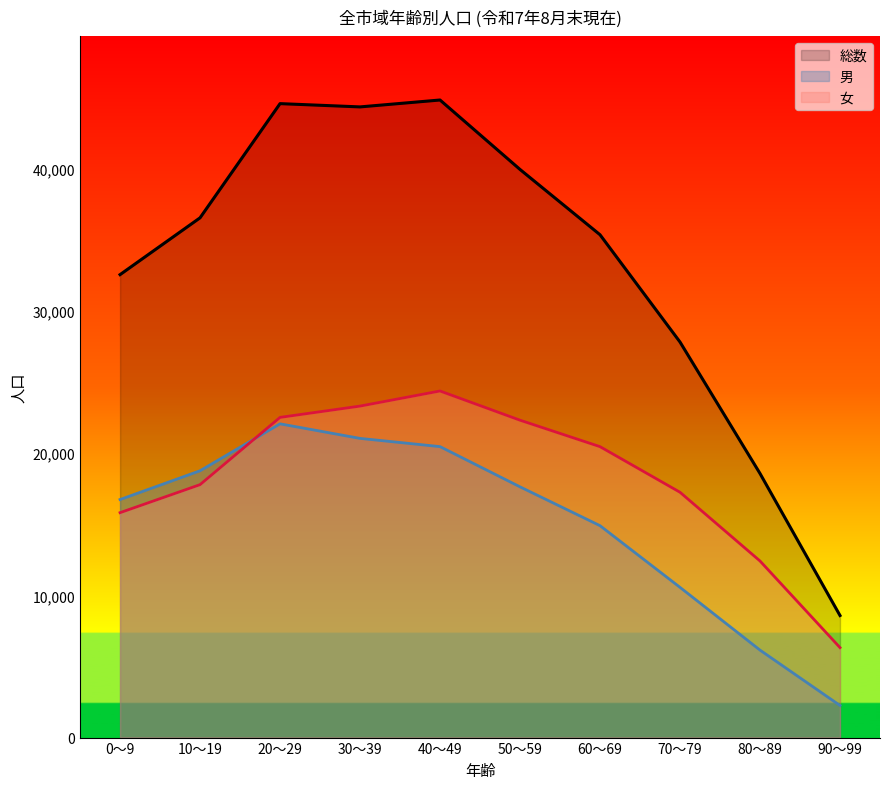

True or false: 総数 has a value of 39949 at 50～59.

True